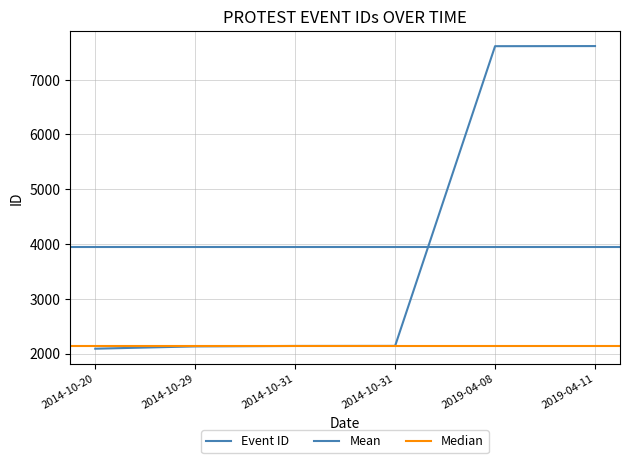

Between 2019-04-08 and 2014-10-20, which is larger?

2019-04-08